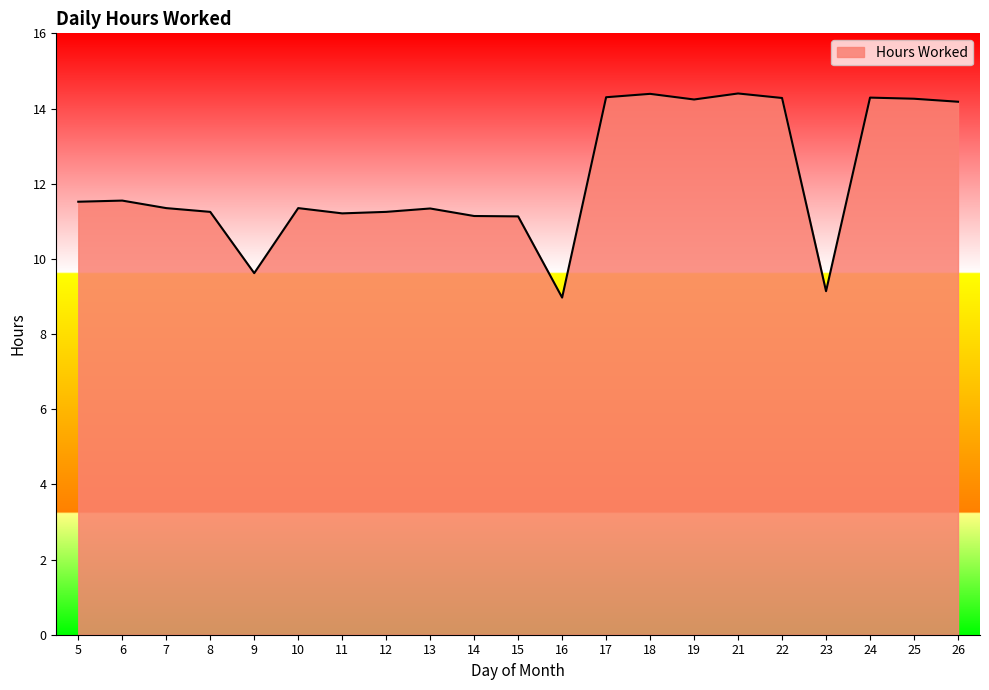

The chart shows a value of 11.3 at 13. True or false?

True